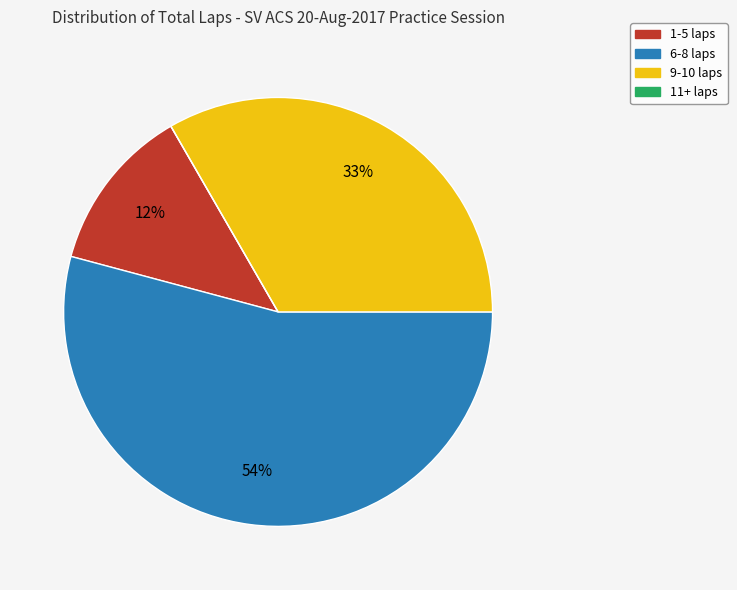

Which category has the biggest portion of the pie?

6-8 laps